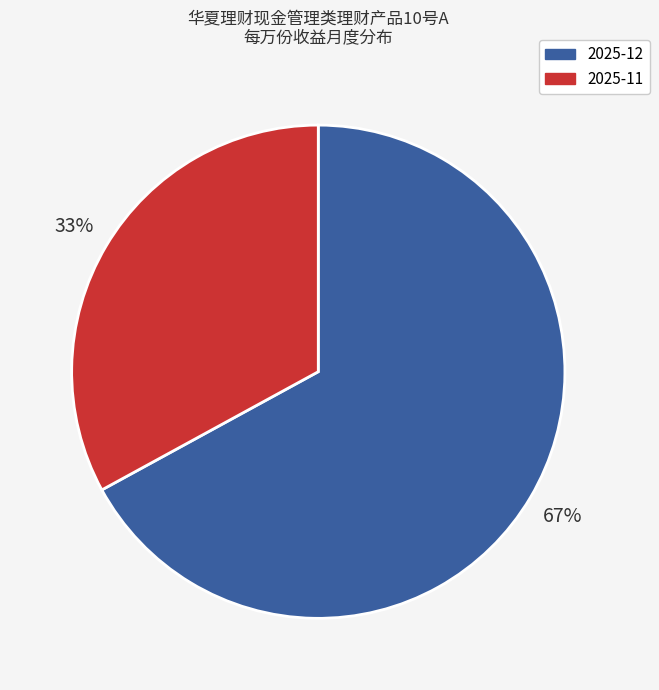

To the nearest percent, what is the difference between the largest and smallest slice percentages?

34%